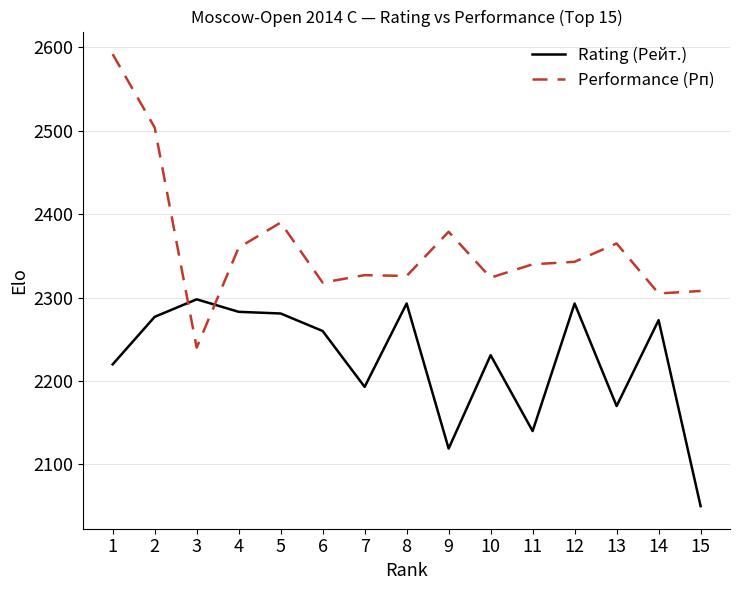

Rank the series by their average value, from highest to lowest.

Performance (Рп), Rating (Рейт.)